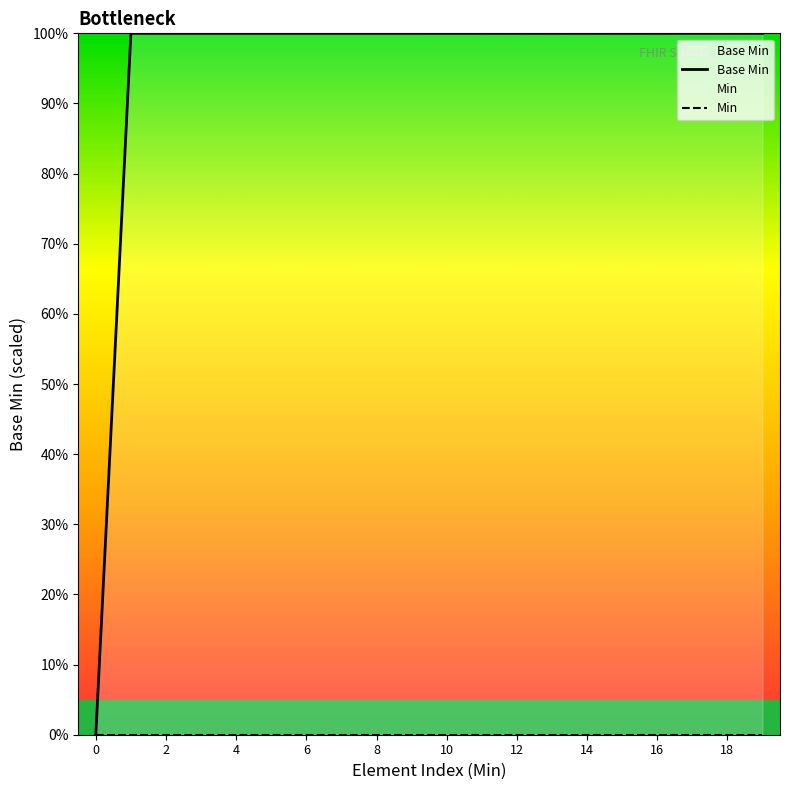

What is the difference between the highest and lowest values at 2?

100